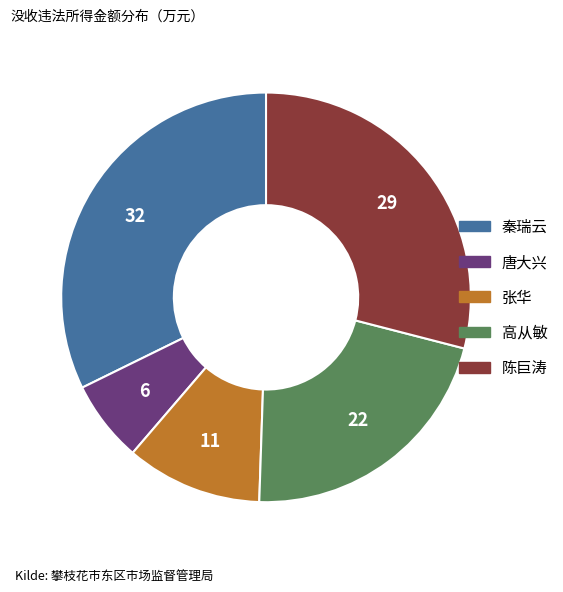

What is the largest slice in the pie chart?

秦瑞云